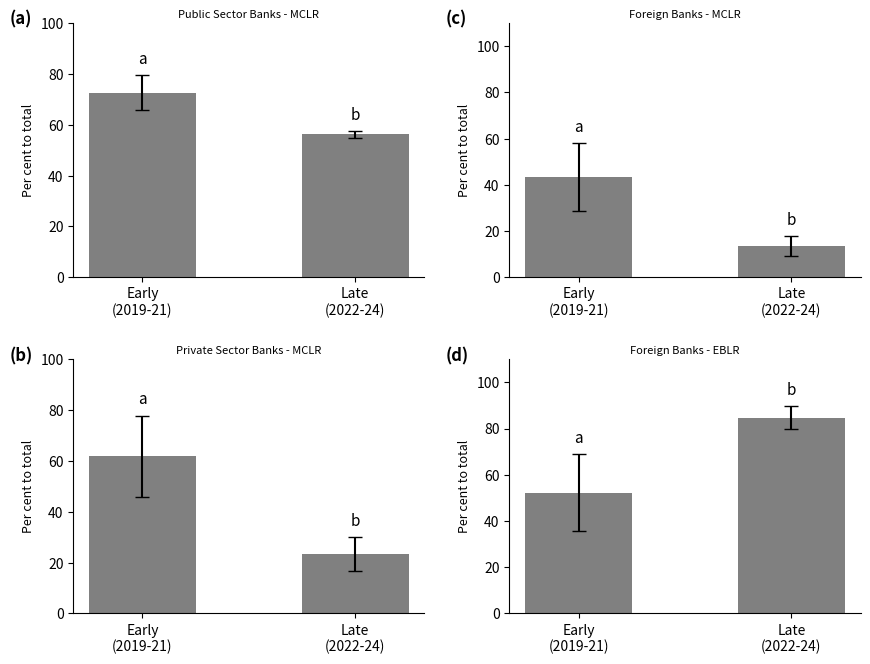

Reading left to right, what are all the values shown in this chart?

Public Sector Banks (MCLR): 72.7	56.2
Foreign Banks (MCLR): 43.4	13.5
Private Sector Banks (MCLR): 61.9	23.3
Foreign Banks (EBLR): 52.3	84.6